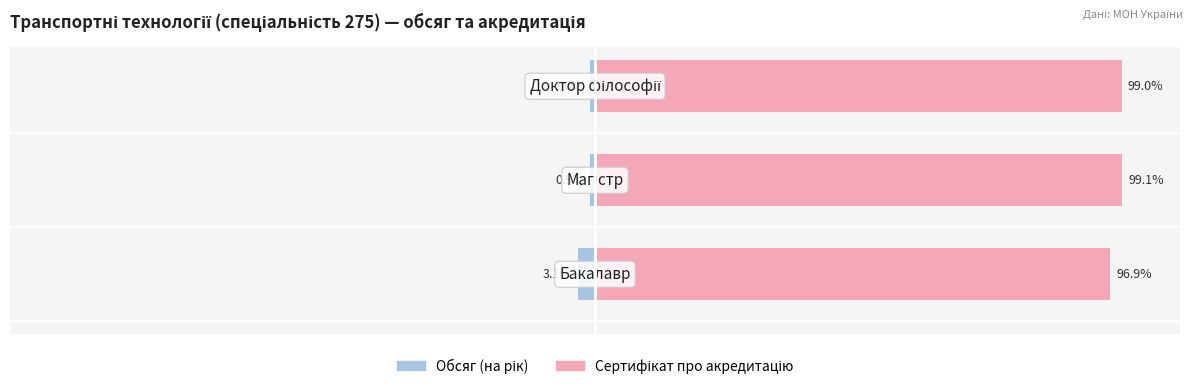

What is the difference between the maximum and second lowest values in the Сертифікат про акредитацію series?

0.1